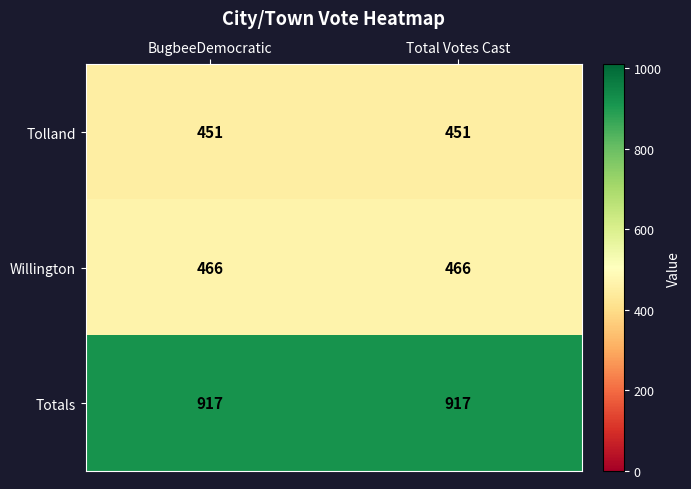

How many categories are shown in the chart?

2